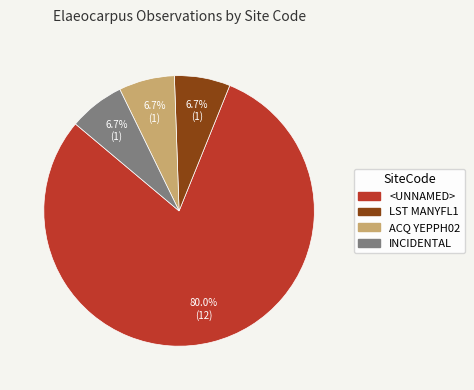

Which has a higher value, <UNNAMED> or LST MANYFL1?

<UNNAMED>